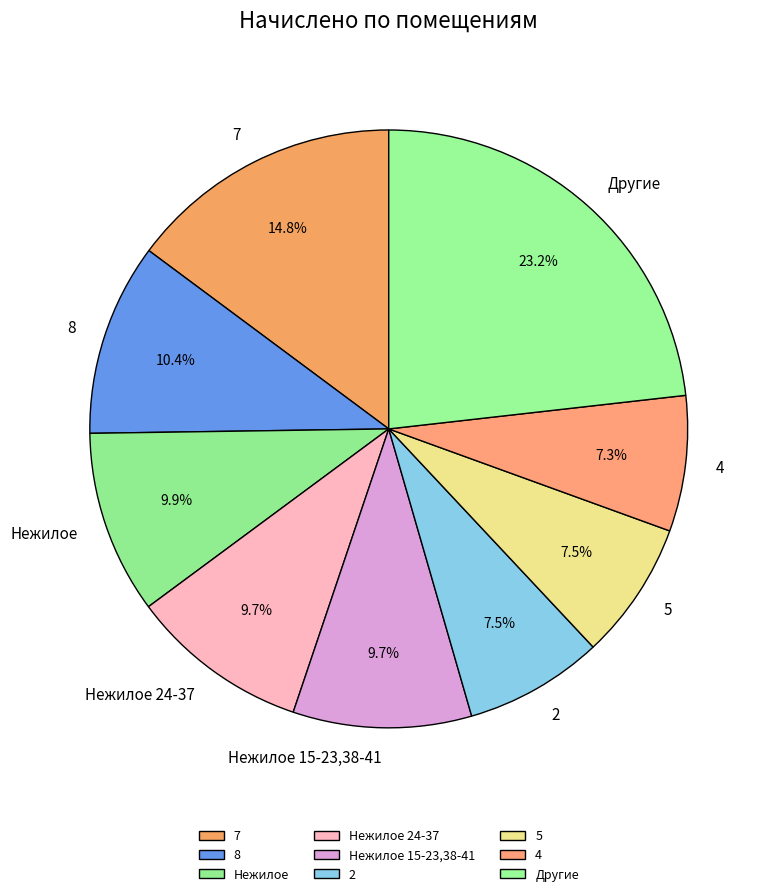

Do Нежилое and Нежилое 24-37 together represent more than half of the pie?

No